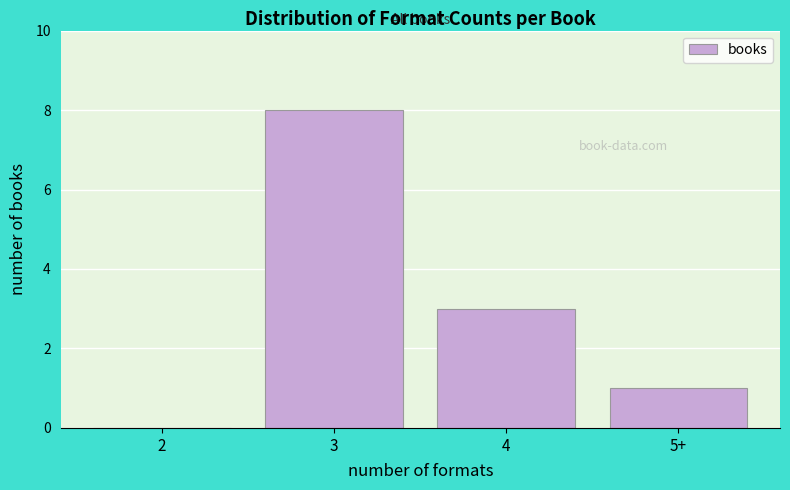

Reading right to left, list all the values displayed in this chart.

5+=1	4=3	3=8	2=0